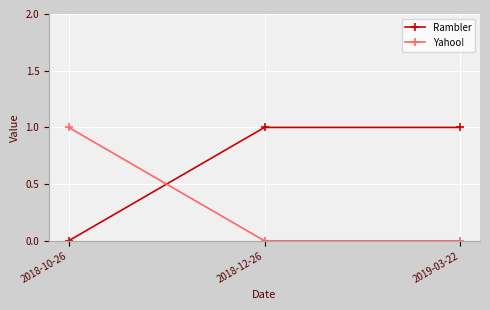

What is the value of the Yahoo! point at the 1st from the left?

1